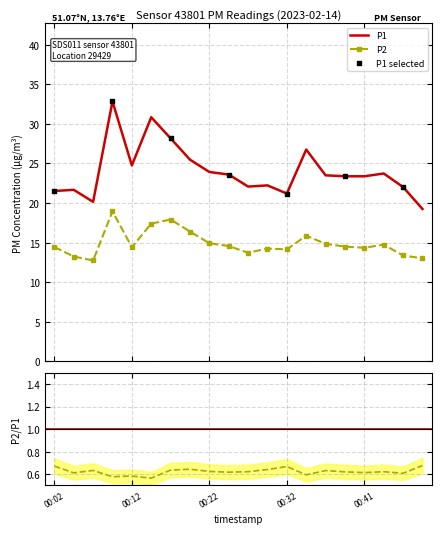

Is the value of P1 at 00:27 greater than the value of P2 at 00:46?

Yes